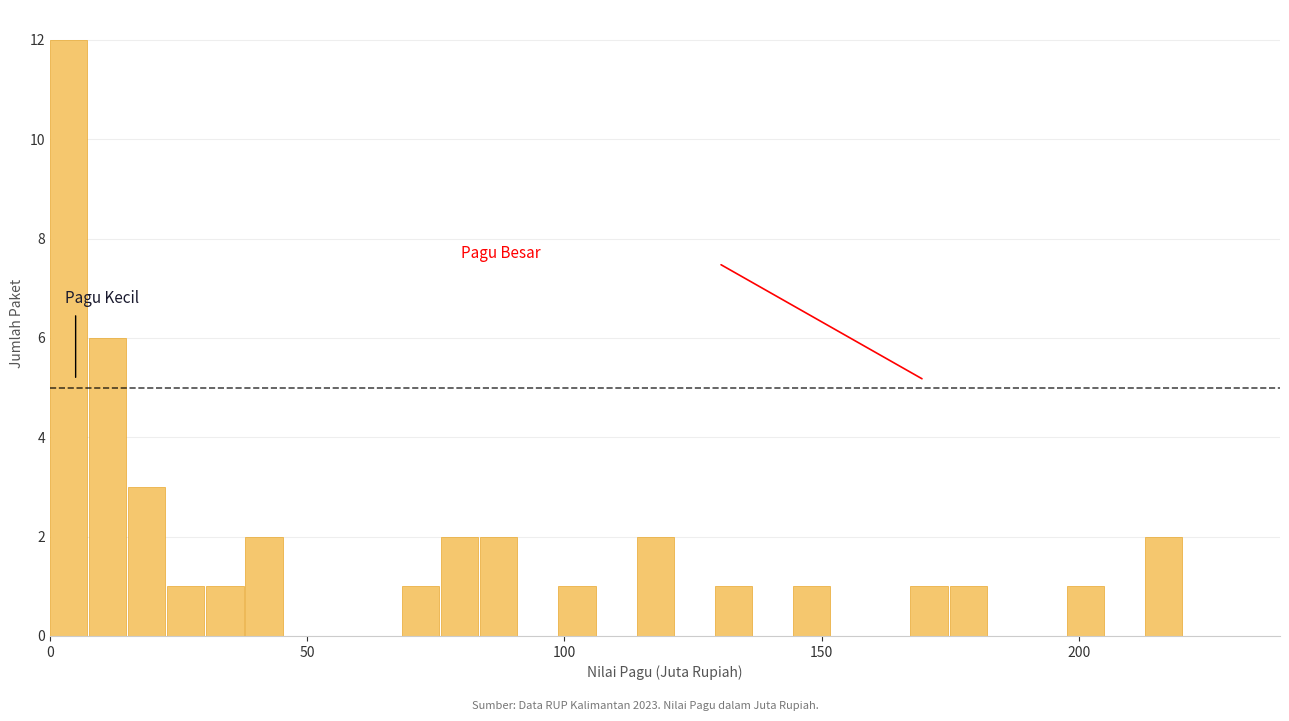

Read against the x-axis, roughly where is the centre of the tallest bar?

5